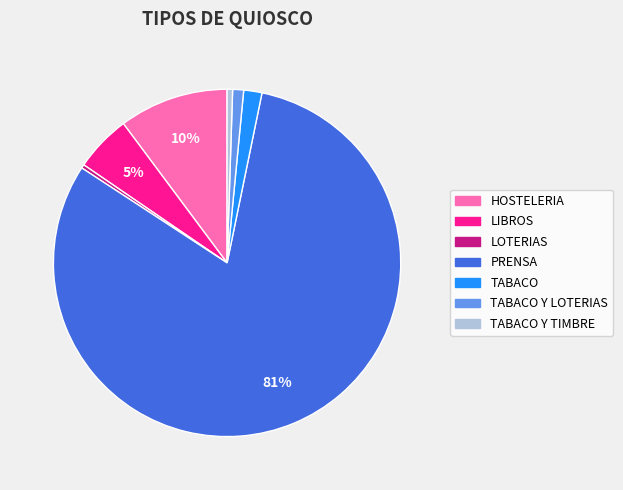

To the nearest percent, what is the average slice percentage?

14%